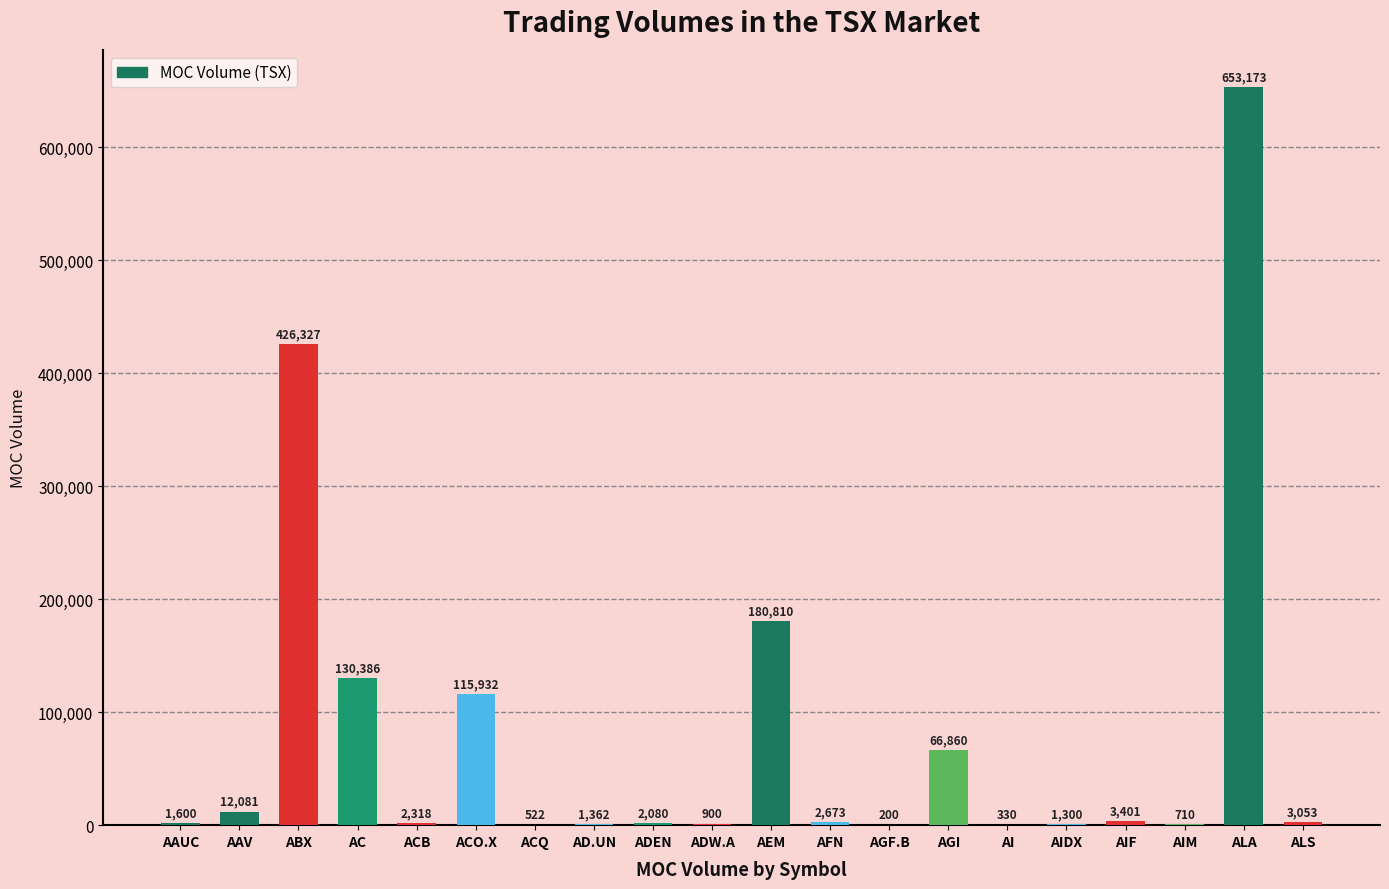

Read the value at AIM.

710